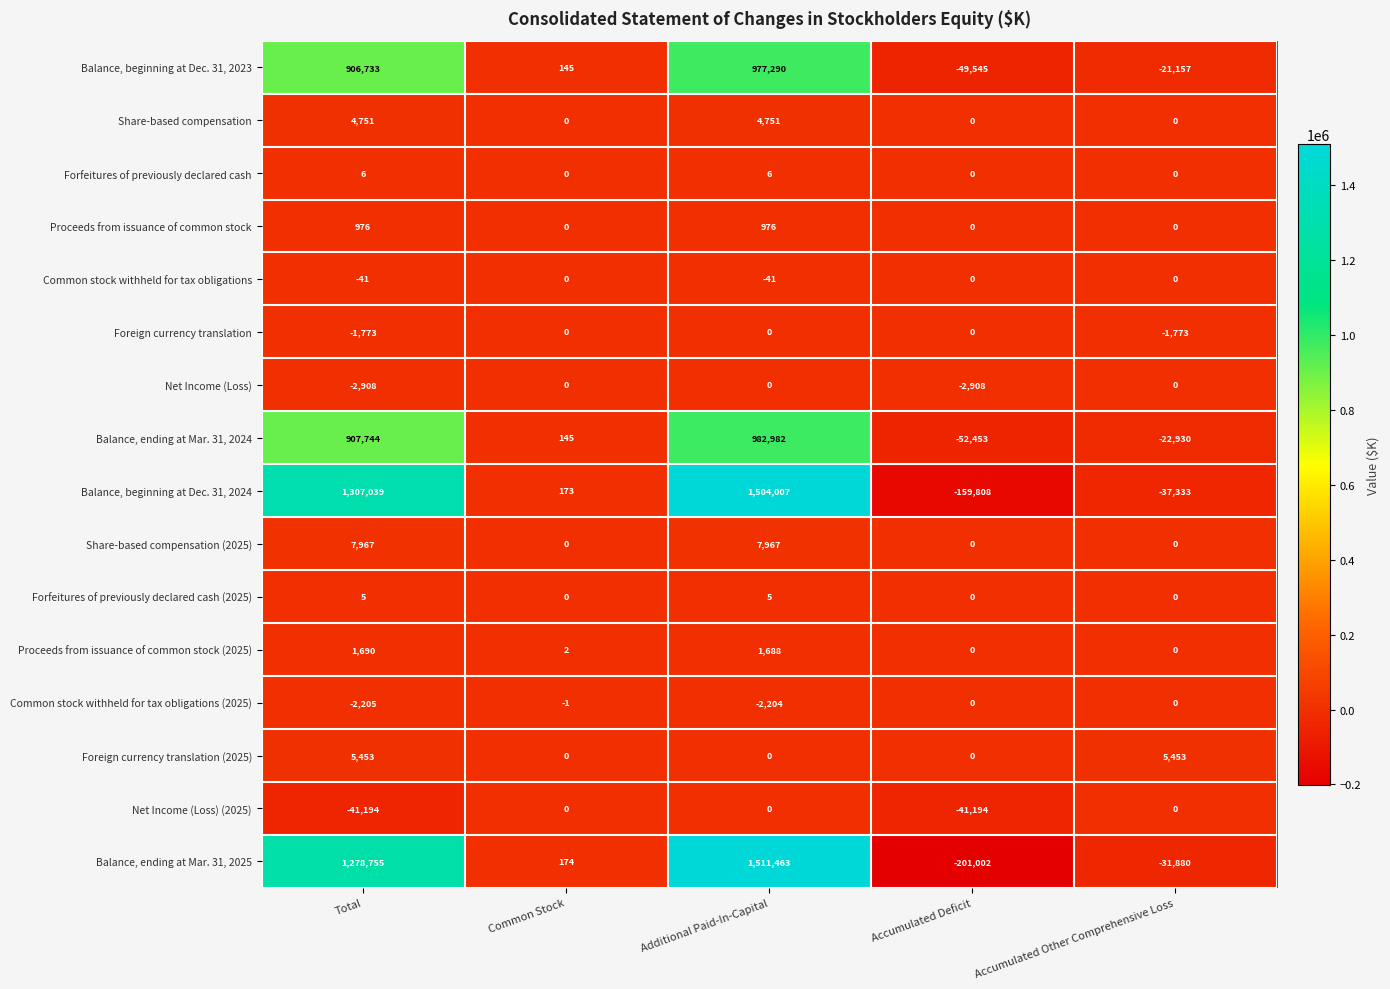

Count the number of data series in this chart.

16